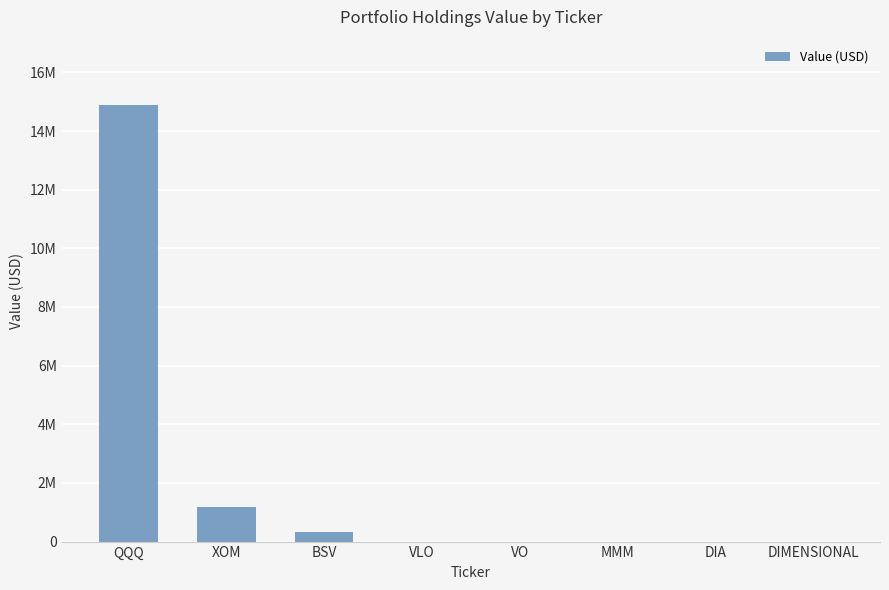

Are the bars horizontal?

No